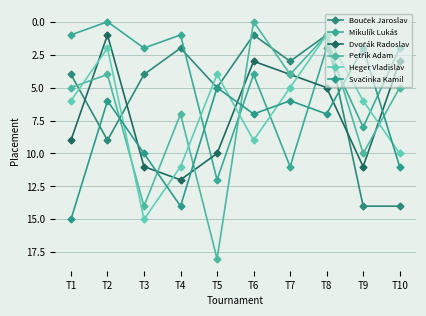

Reading left to right, extract all data points from this chart.

Bouček Jaroslav: T1=4	T2=9	T3=4	T4=2	T5=5	T6=1	T7=3	T8=1	T9=14	T10=14
Mikulík Lukáš: T1=1	T2=0	T3=2	T4=1	T5=12	T6=4	T7=11	T8=2	T9=8	T10=2
Dvořák Radoslav: T1=9	T2=1	T3=11	T4=12	T5=10	T6=3	T7=4	T8=5	T9=11	T10=3
Petřík Adam: T1=5	T2=4	T3=14	T4=7	T5=18	T6=0	T7=4	T8=1	T9=10	T10=5
Heger Vladislav: T1=6	T2=2	T3=15	T4=11	T5=4	T6=9	T7=5	T8=1	T9=6	T10=10
Svačinka Kamil: T1=15	T2=6	T3=10	T4=14	T5=5	T6=7	T7=6	T8=7	T9=2	T10=11